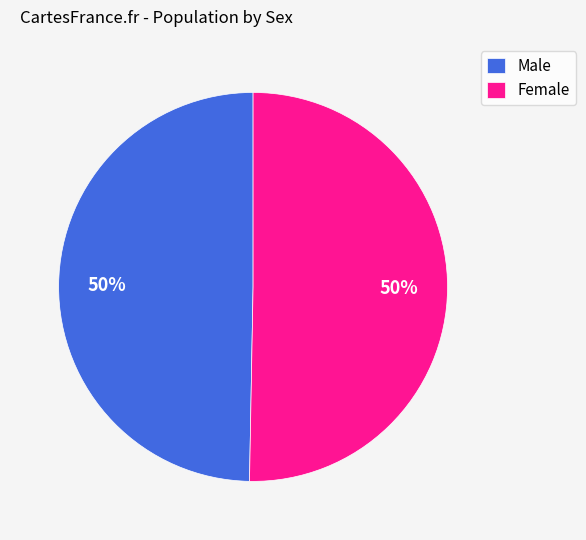

The Female slice represents 50% of the pie. True or false?

True